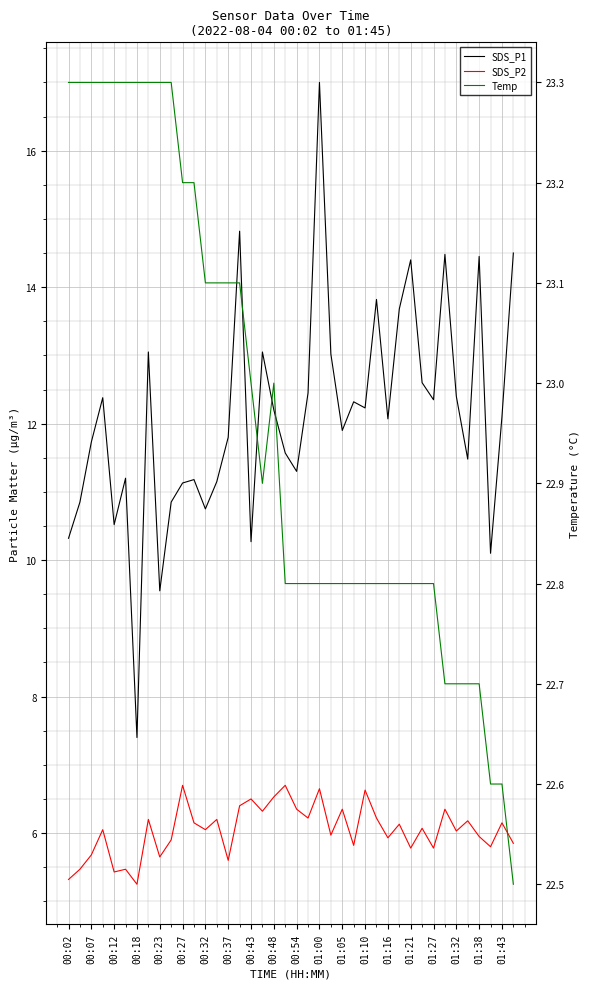

How many data points does each series have?

40